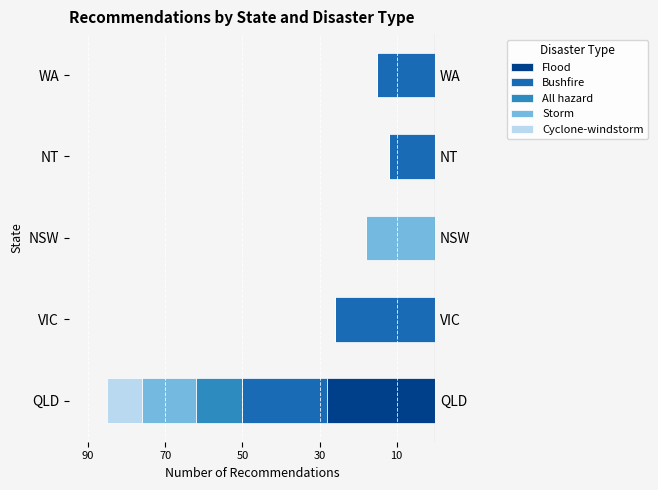

Reading left to right, transcribe all the data shown in this chart.

Flood: -28	0	0	0	0
Bushfire: -22	-26	0	-12	-15
All hazard: -12	0	0	0	0
Storm: -14	0	-18	0	0
Cyclone-windstorm: -9	0	0	0	0